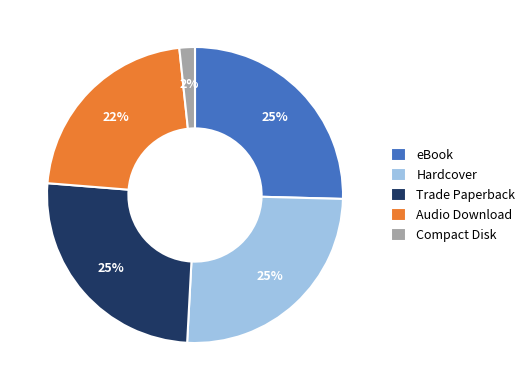

What is the smallest slice in the pie chart?

Compact Disk